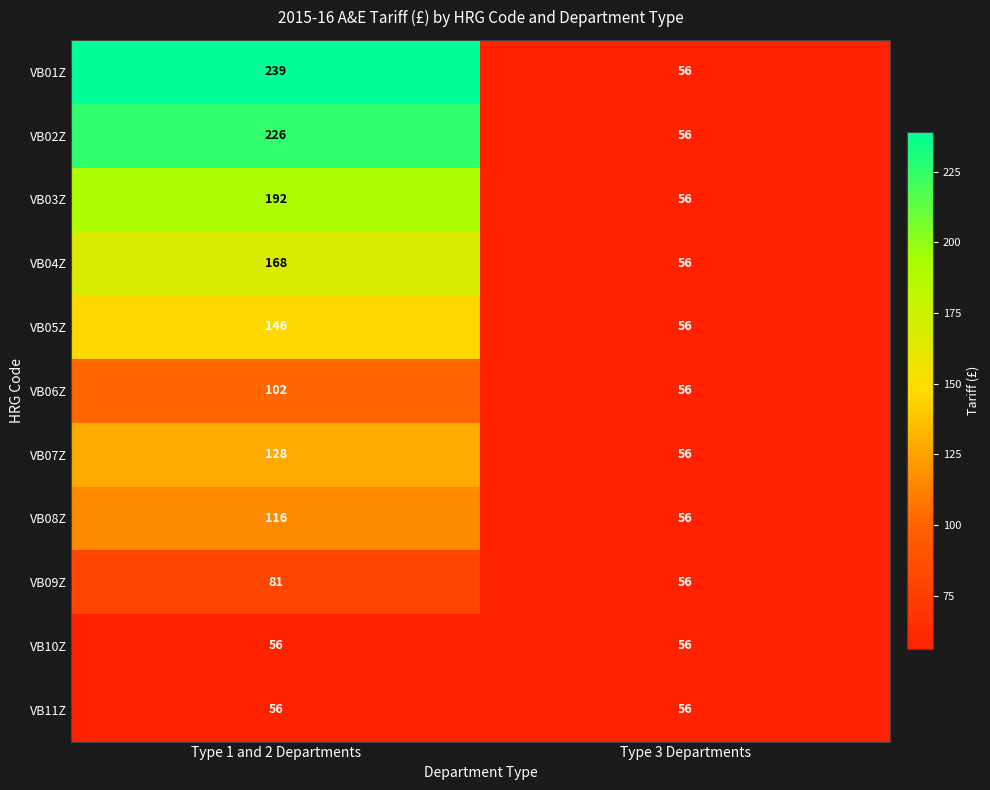

True or false: VB01Z has a value of 67 at Type 1 and 2 Departments.

False